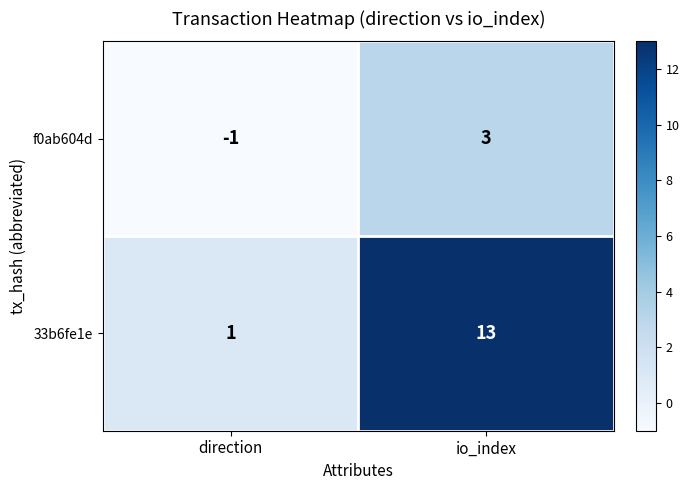

What is the difference between the highest and lowest values at io_index?

10